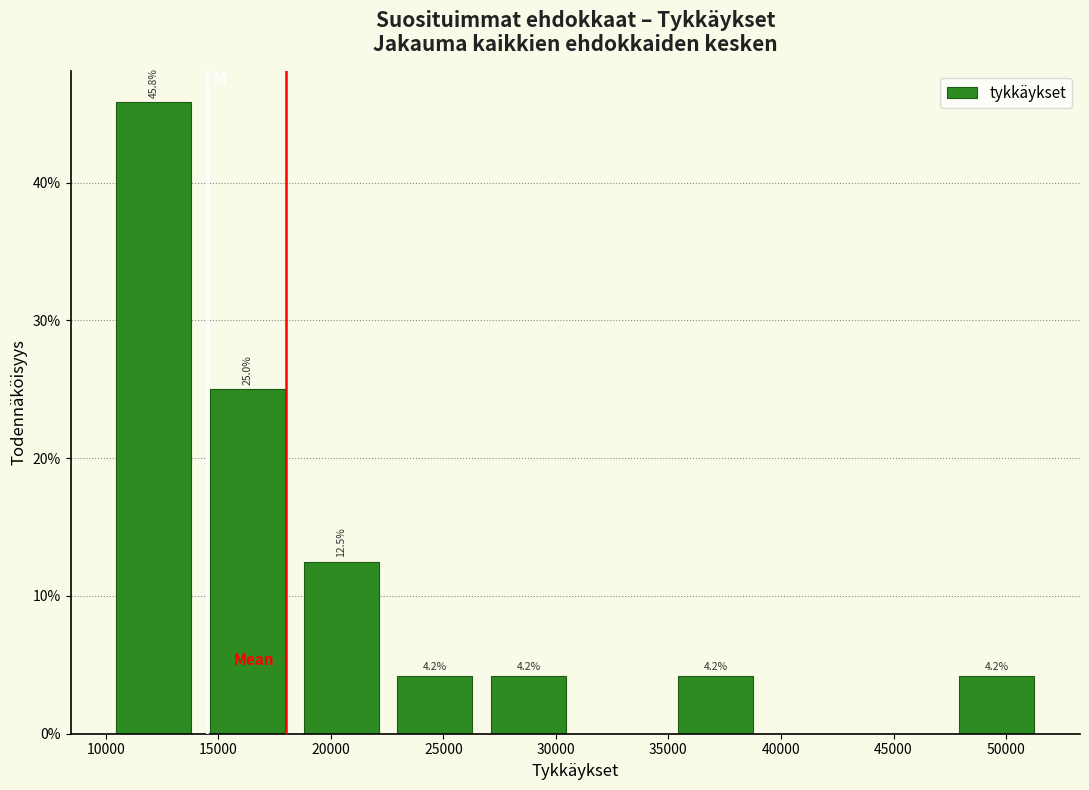

Which range on the x-axis has the tallest bar?

10000 to 14000